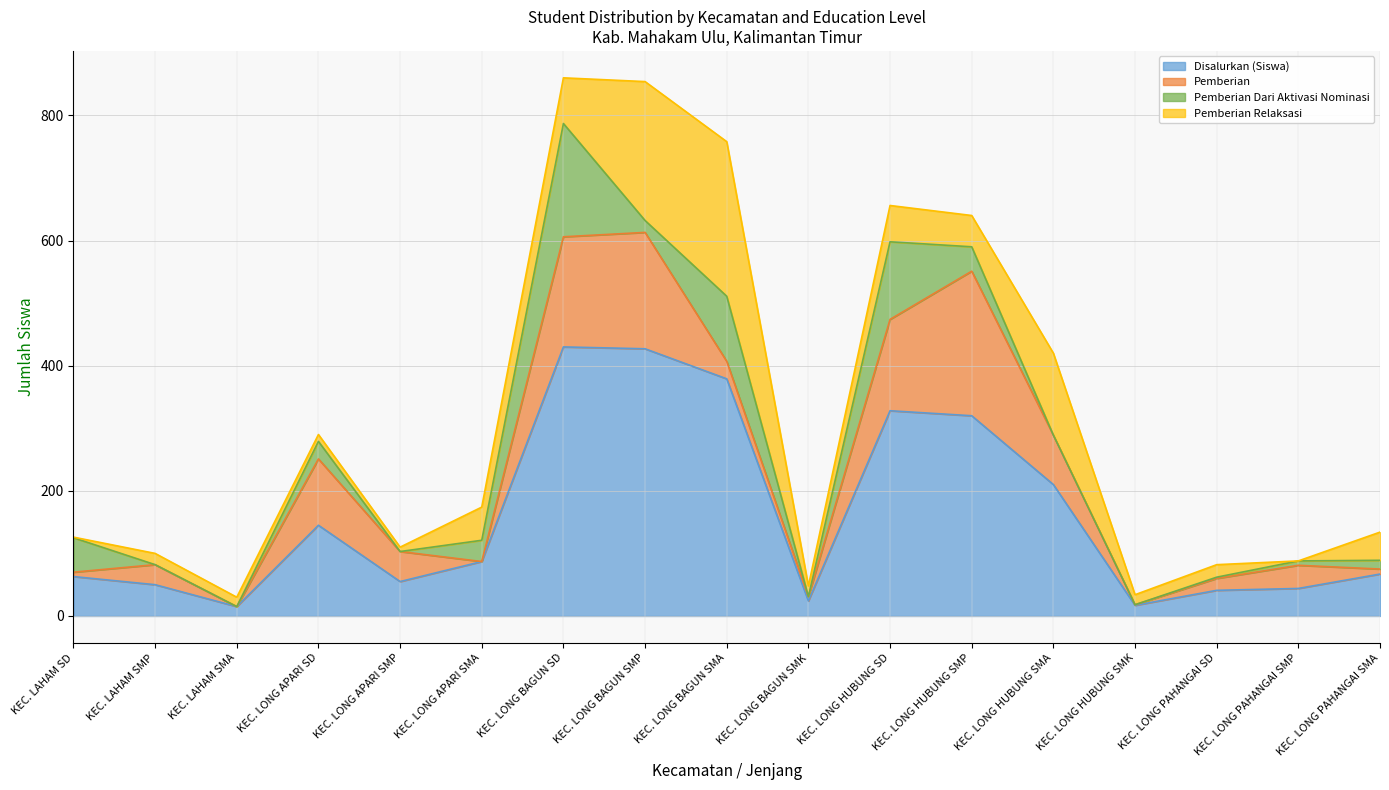

True or false: Pemberian Relaksasi and Disalurkan (Siswa) cross at least once.

False